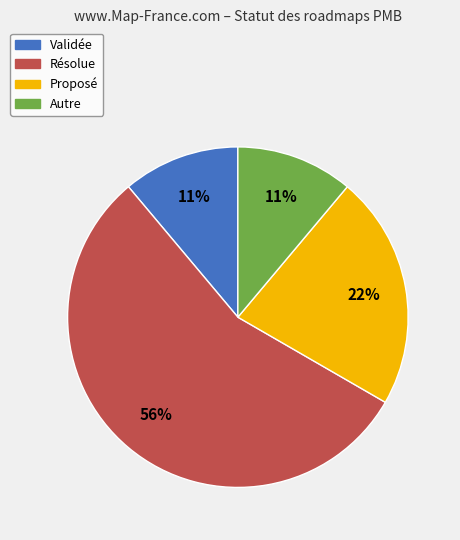

Which slice is the largest?

Résolue